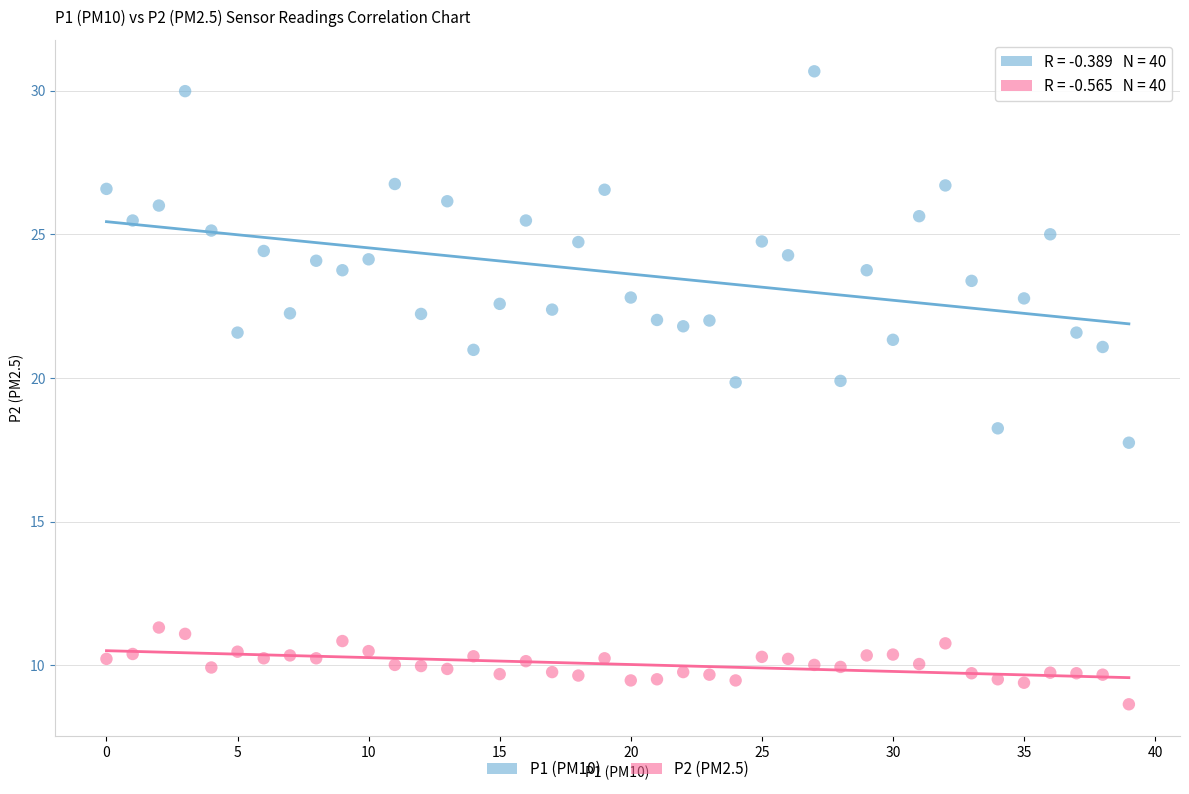

Which series reaches the maximum Y coordinate?

P1 (PM10)